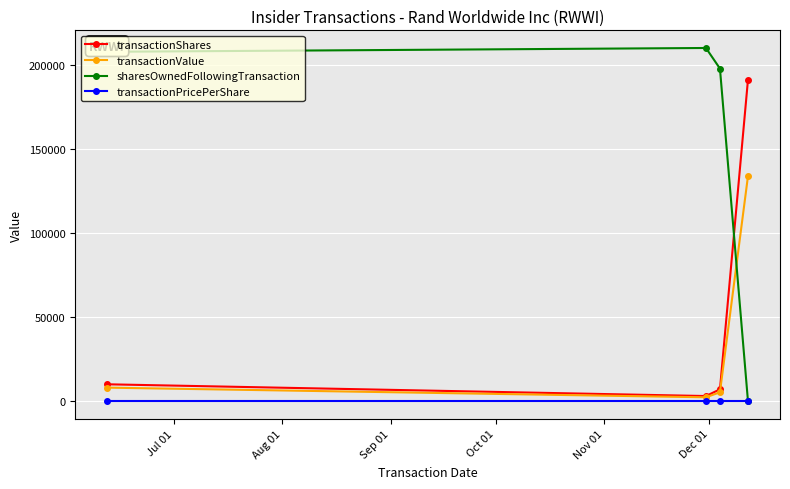

True or false: transactionValue and transactionPricePerShare cross at least once.

False